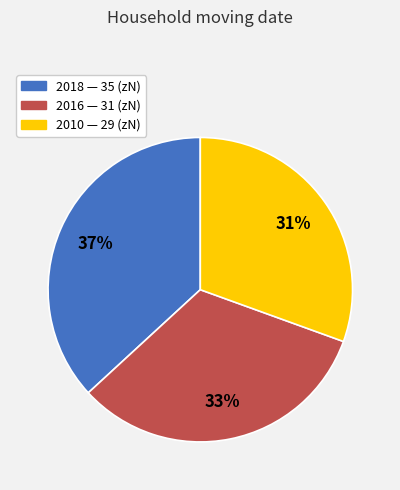

Between 2018 and 2010, which is larger?

2018